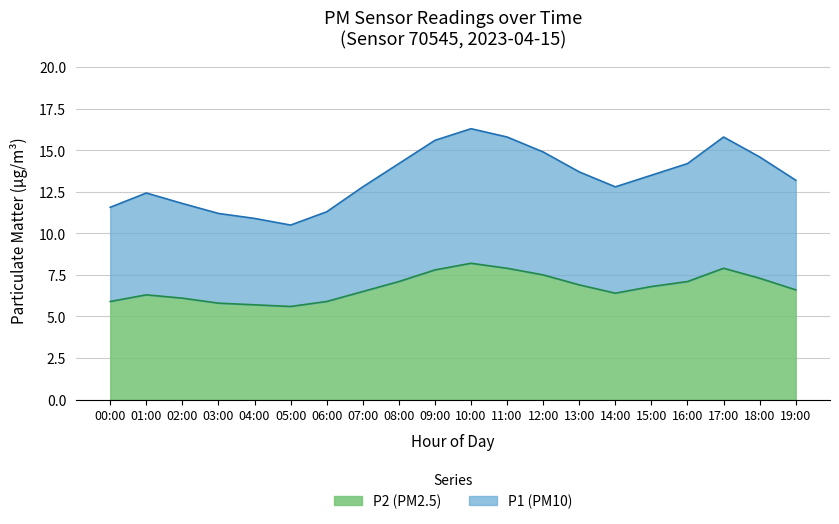

List the series in order of their overall mean, highest first.

P1, P2